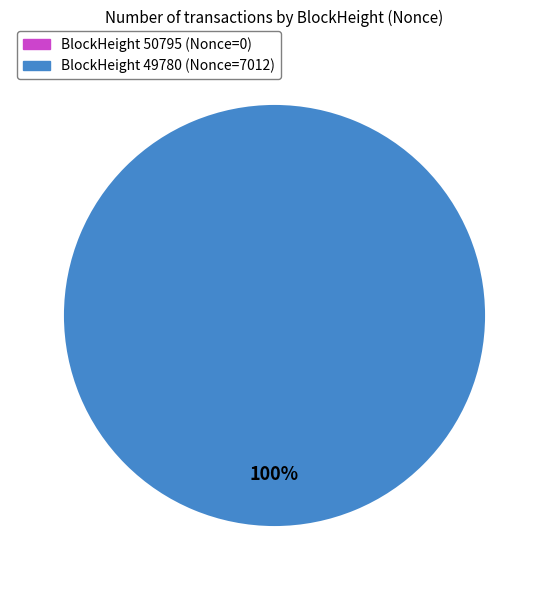

Count the number of slices in the pie.

2